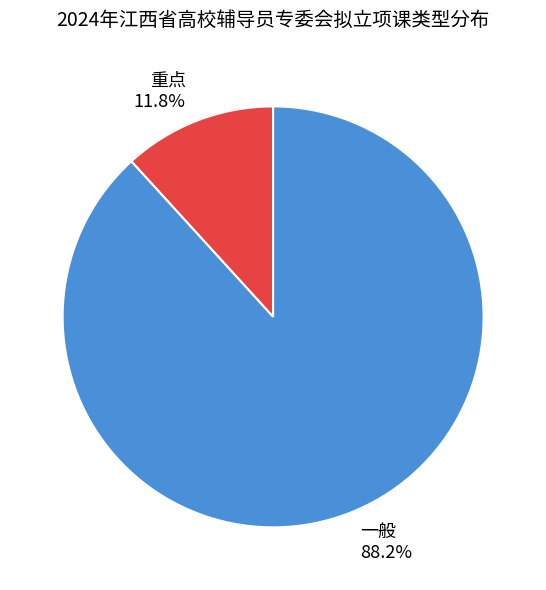

Which category has the biggest portion of the pie?

一般